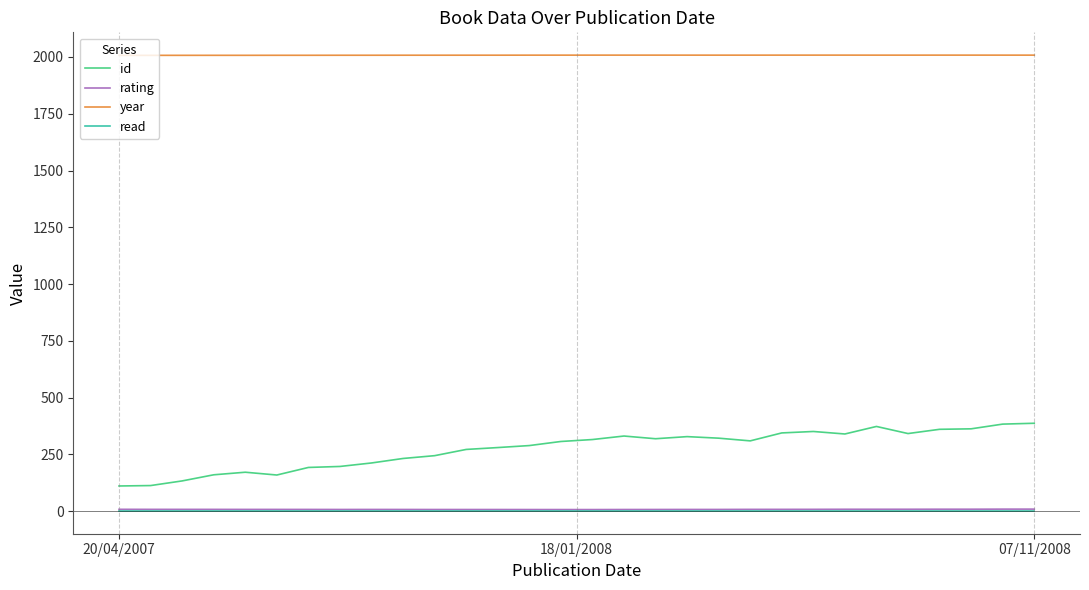

What is the sum of all id values?

8239.9